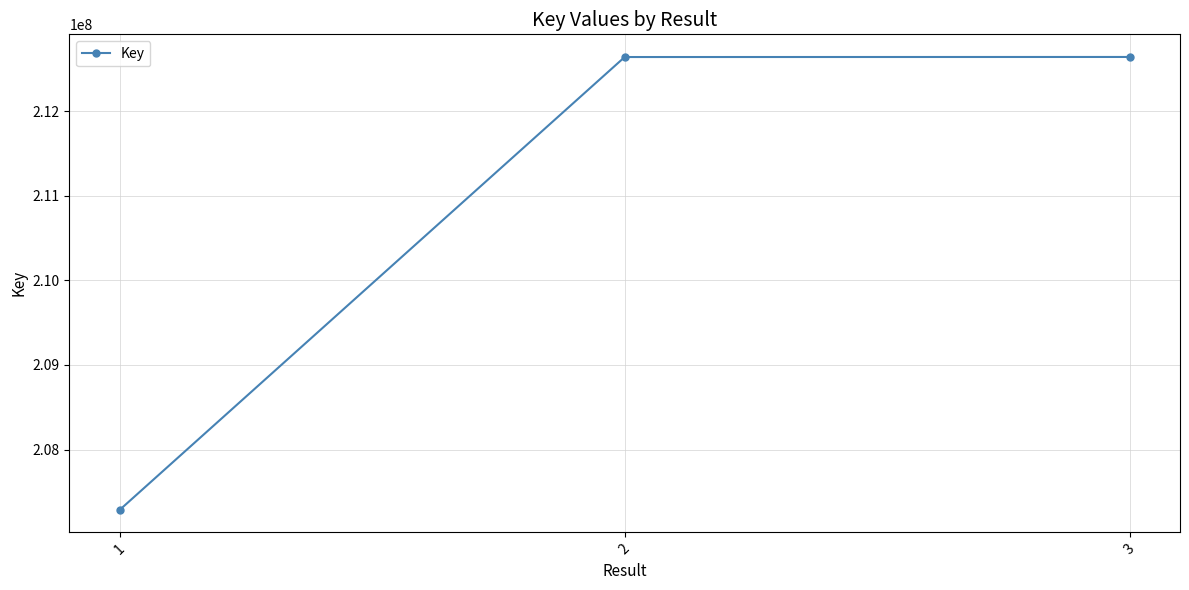

How many lines are shown in the chart?

1